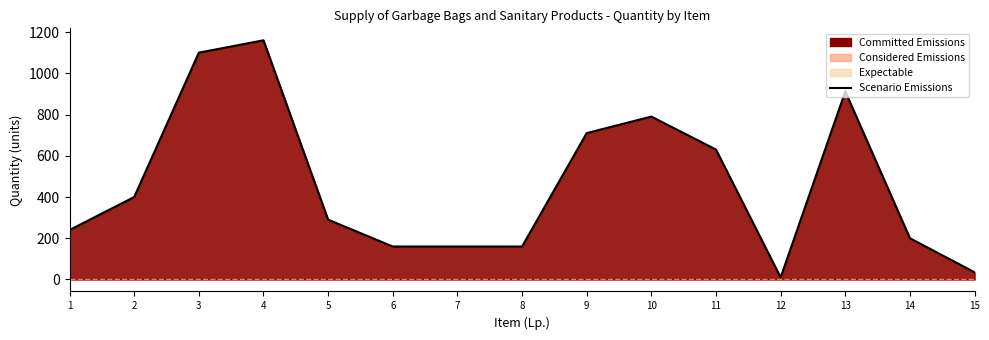

Where is the first local maximum?

4